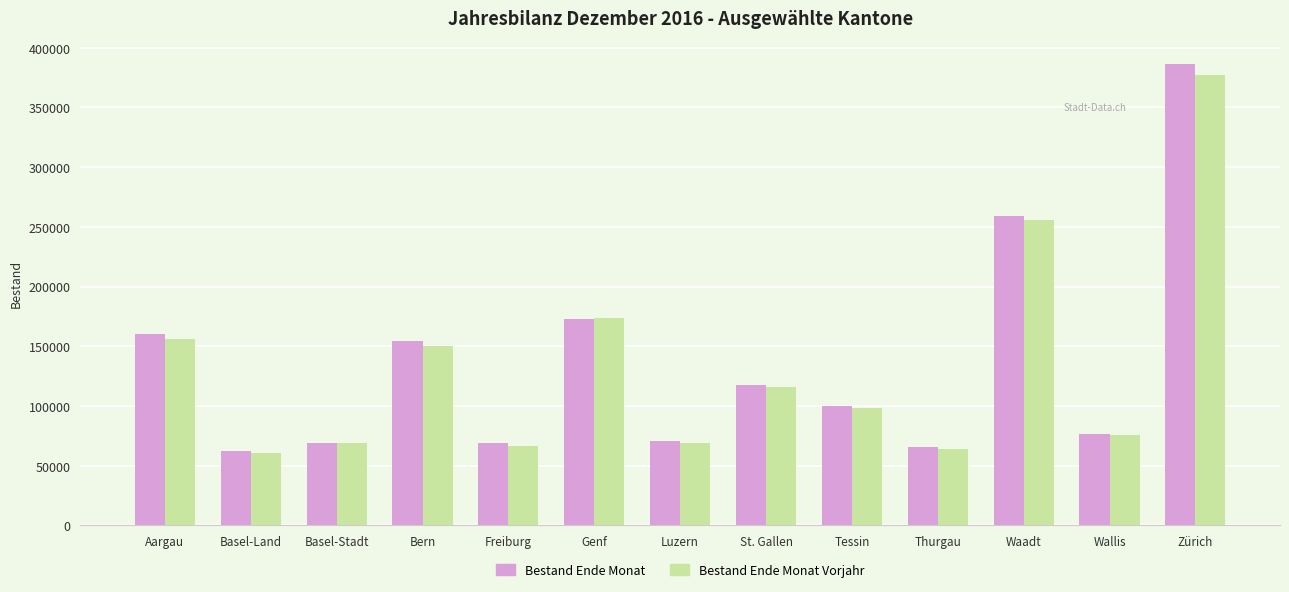

Which label corresponds to the smallest value in the chart?

Basel-Land